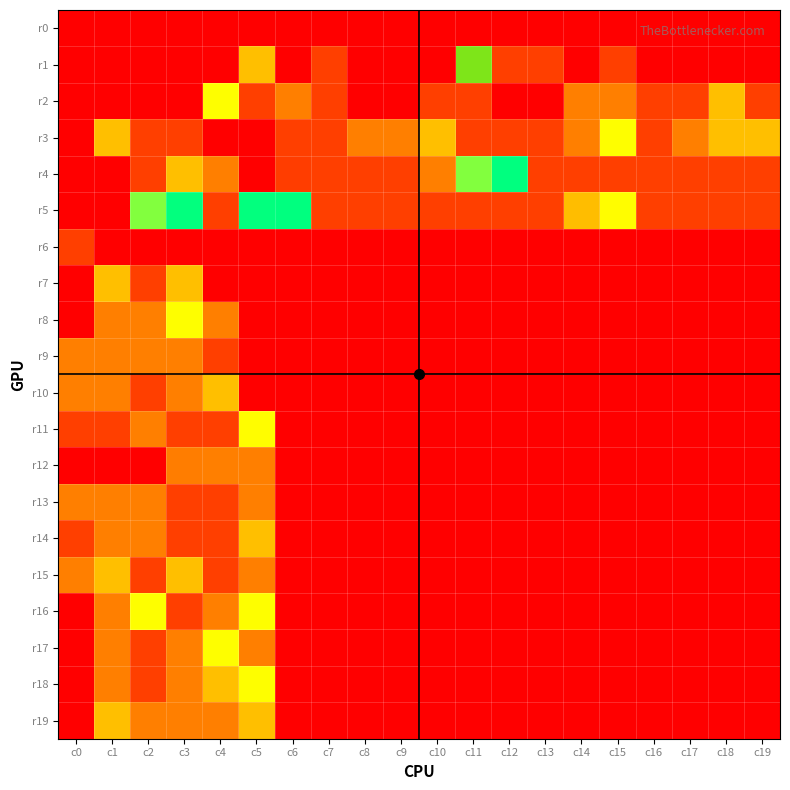

How many categories are shown in the chart?

20